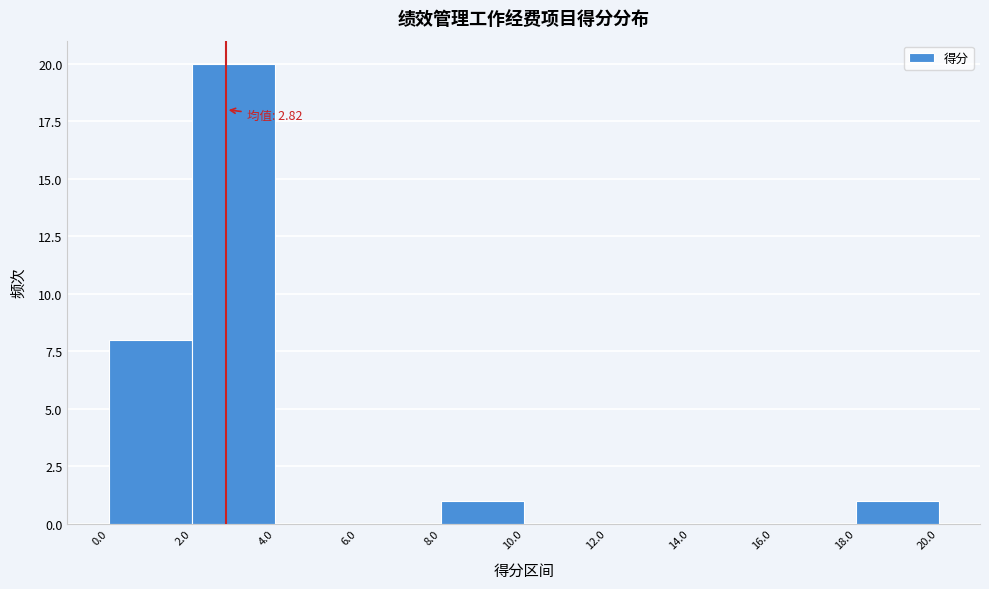

Which range on the x-axis has the tallest bar?

2.0 to 4.0